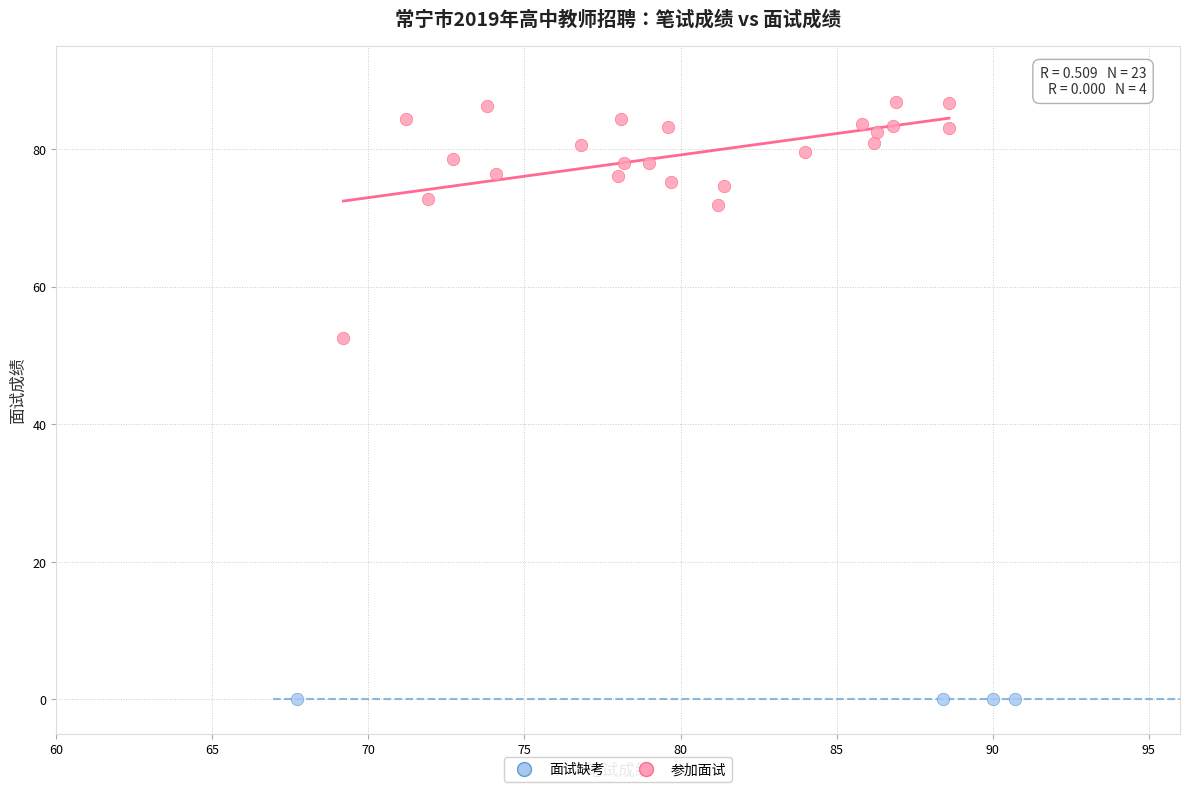

Which series reaches the maximum Y coordinate?

参加面试